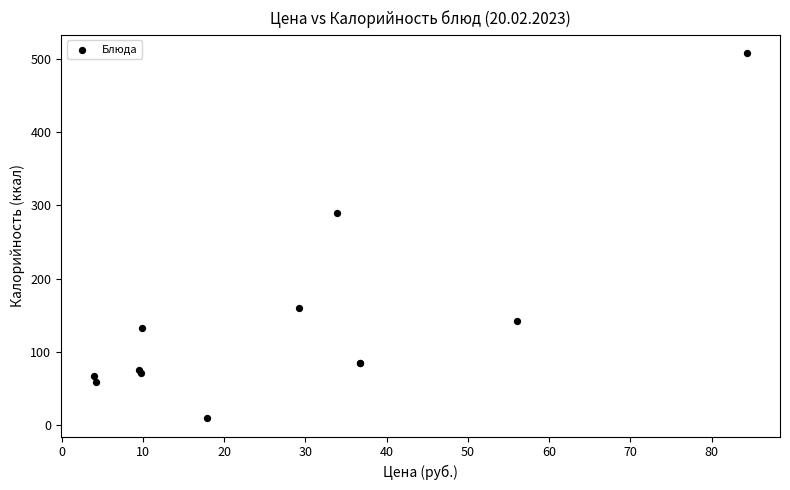

What Y value in the scatter plot is closest to 258?

289.1